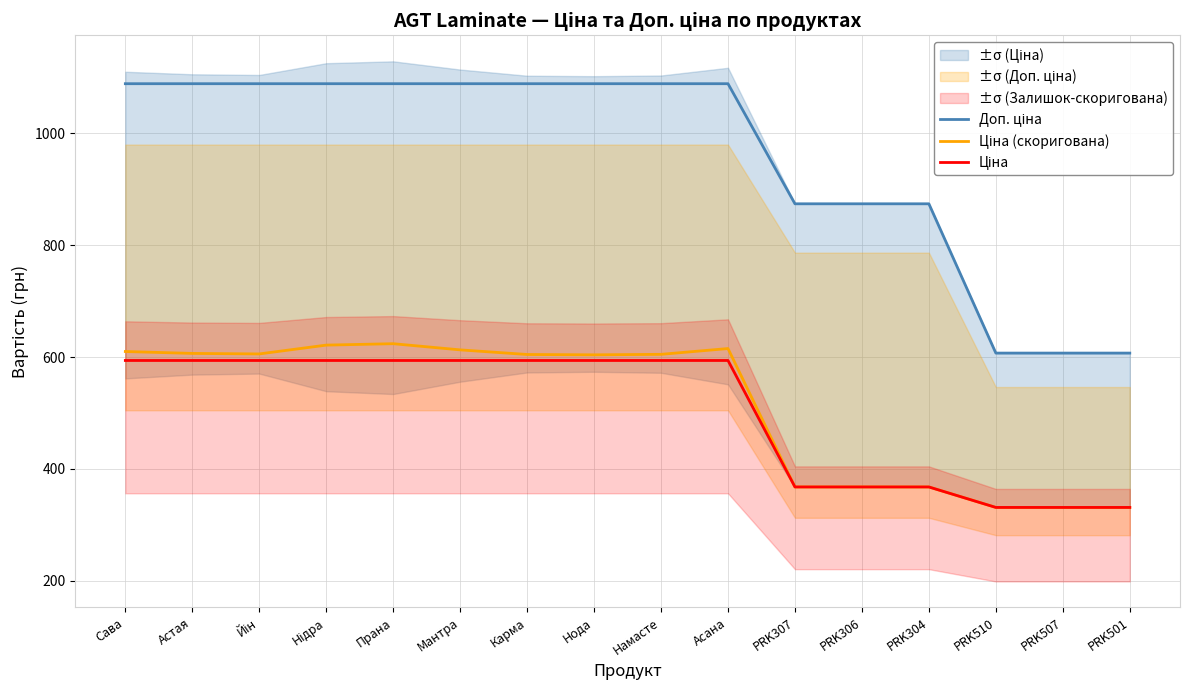

True or false: Доп. ціна and Ціна cross at least once.

False